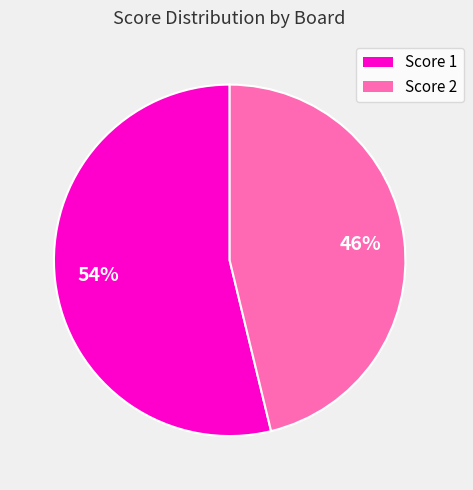

Does any single category account for the majority?

Yes